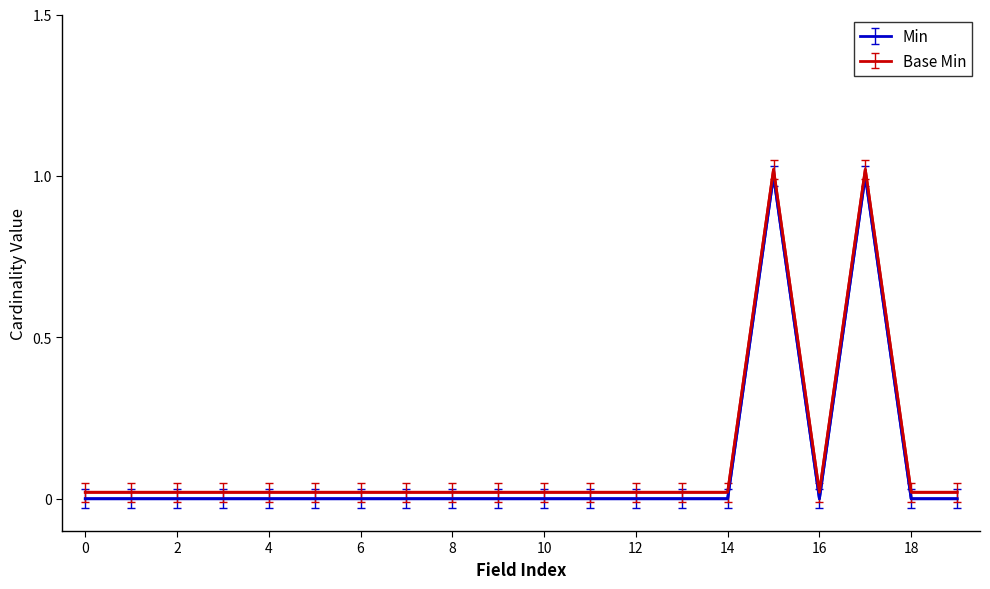

What is the sum of all Min values?

2.0